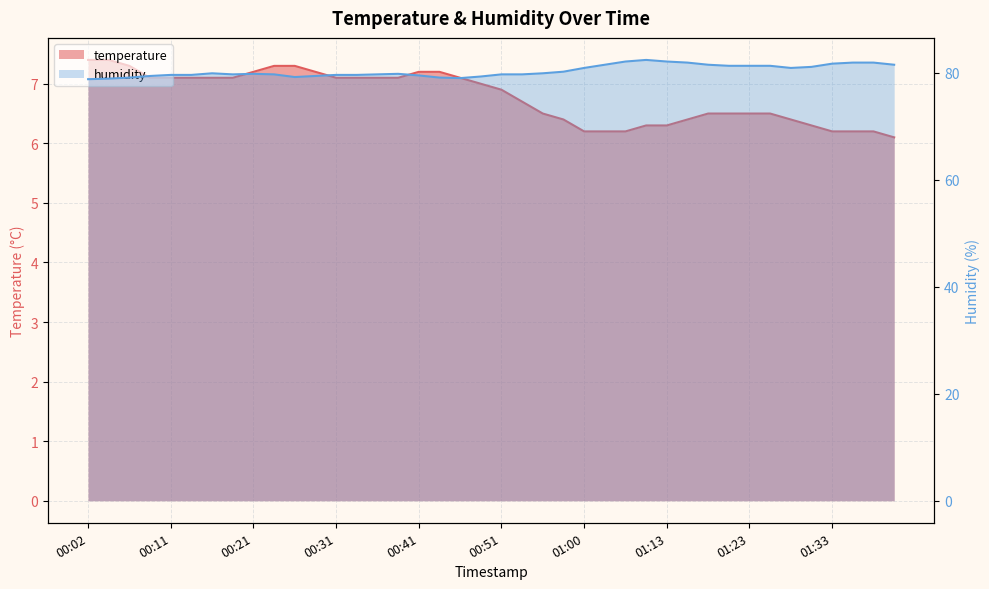

At which label does humidity reach its minimum?

00:02